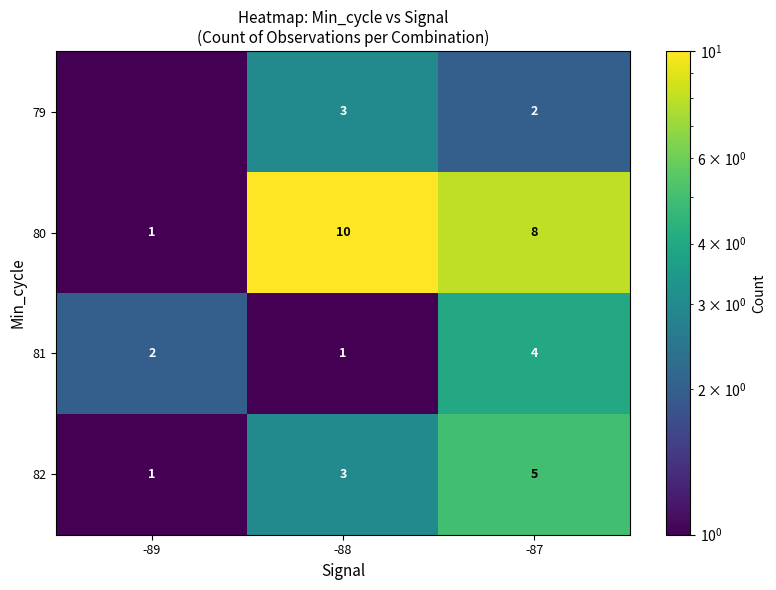

The value of 81 at -87 is 6.0. True or false?

False